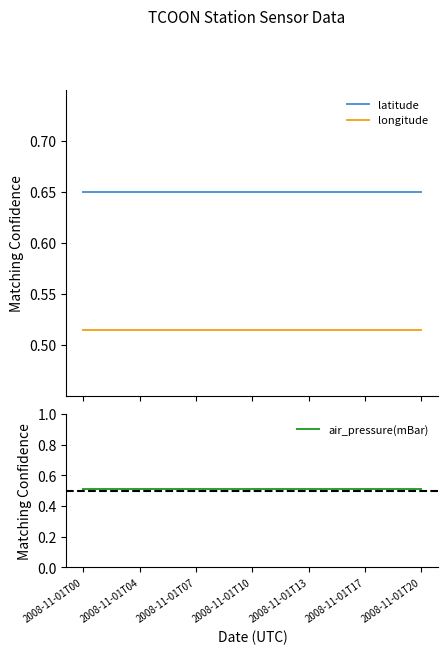

Rank the series by their maximum value, from highest to lowest.

latitude, longitude, air_pressure(mBar)